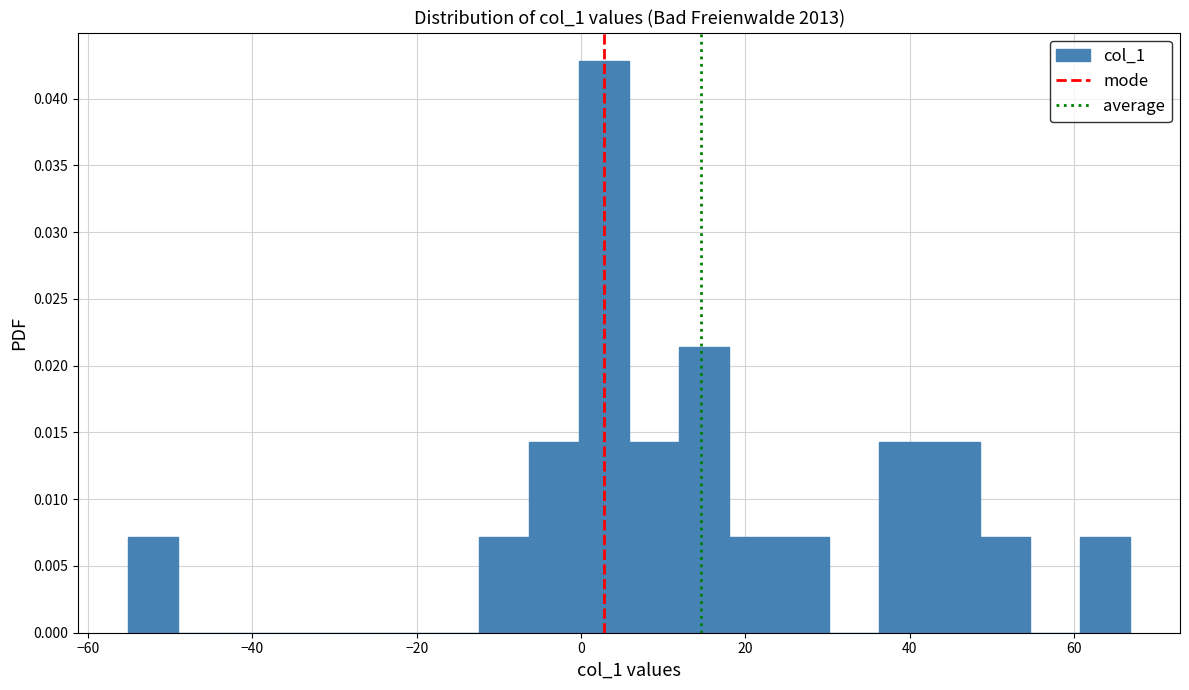

Read against the x-axis, roughly where is the centre of the tallest bar?

2